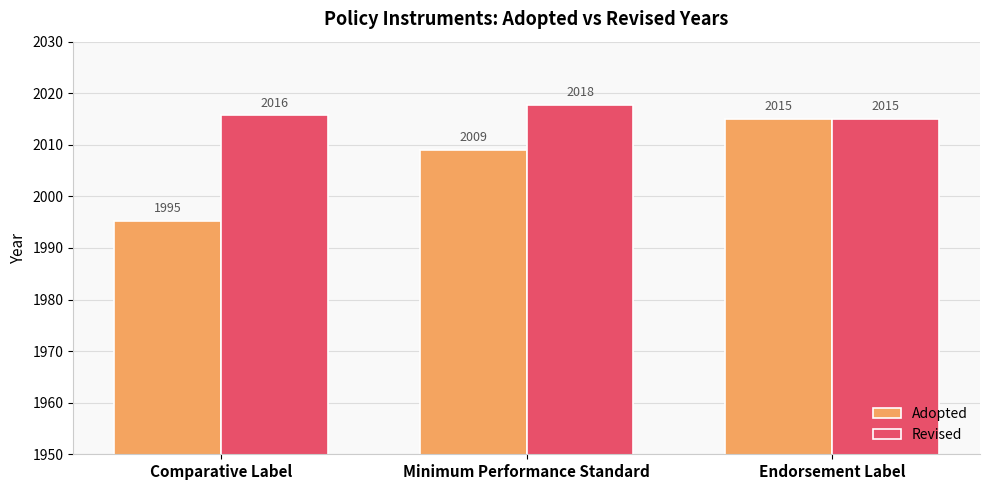

What is the approximate value of Revised at Endorsement Label?

2015.0